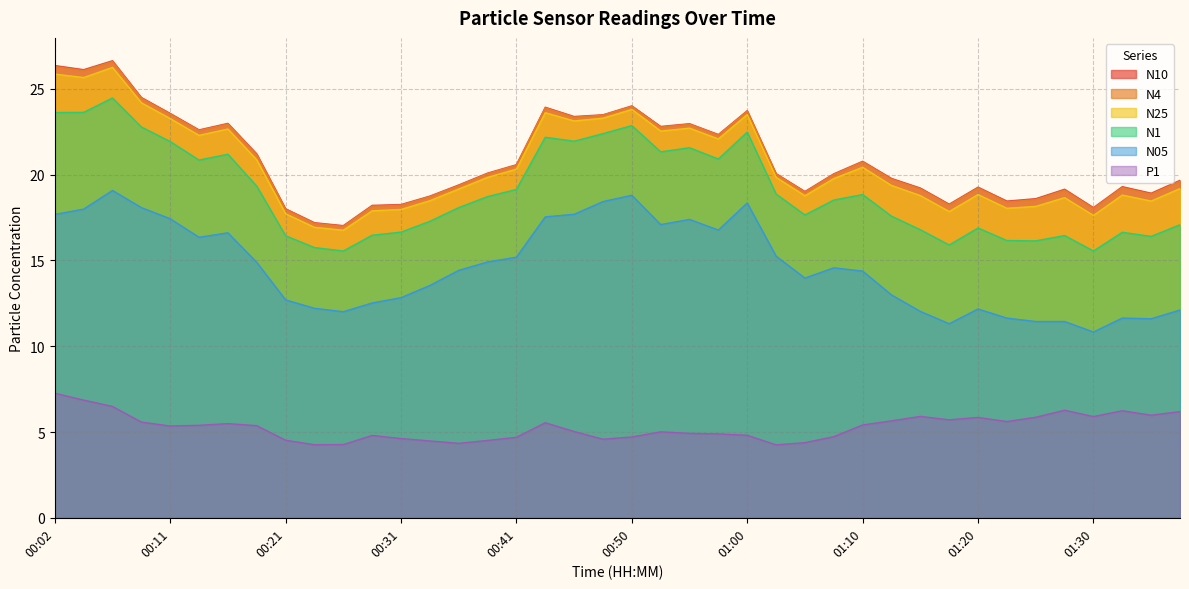

Which series has the widest spread of values?

N10